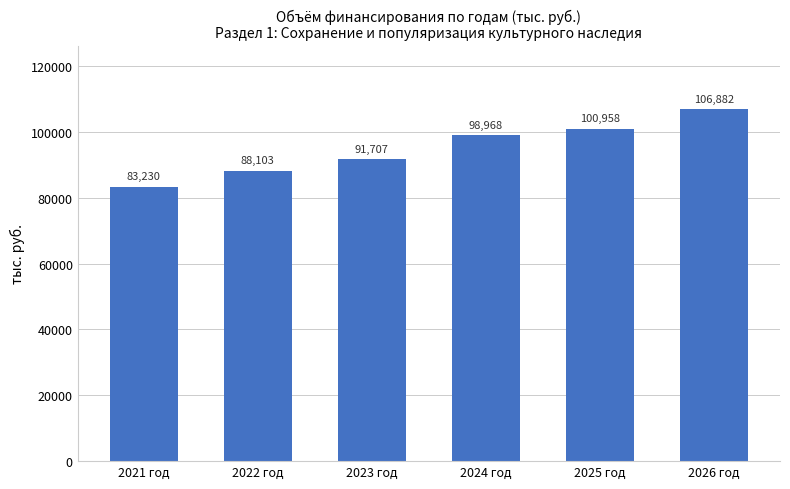

At which category does the chart reach its peak across all series?

2026 год